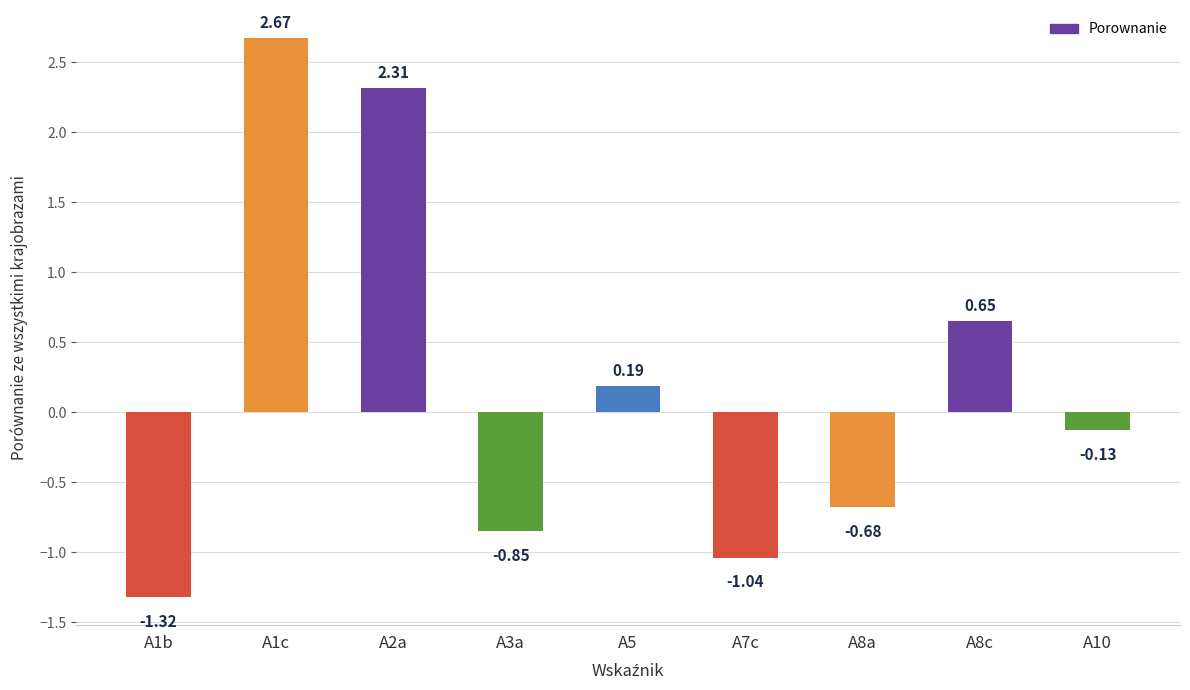

How many bars are there in total?

9